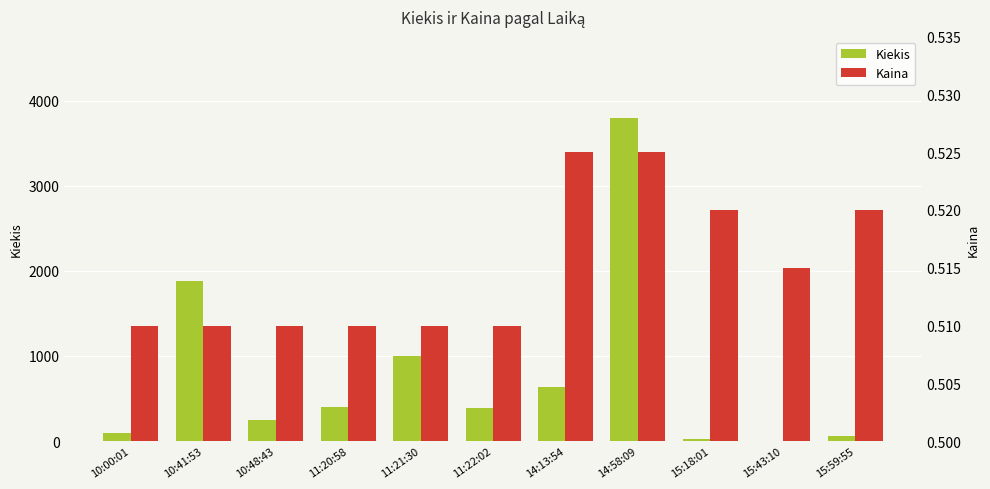

What is the maximum value for Kiekis?

3800.0